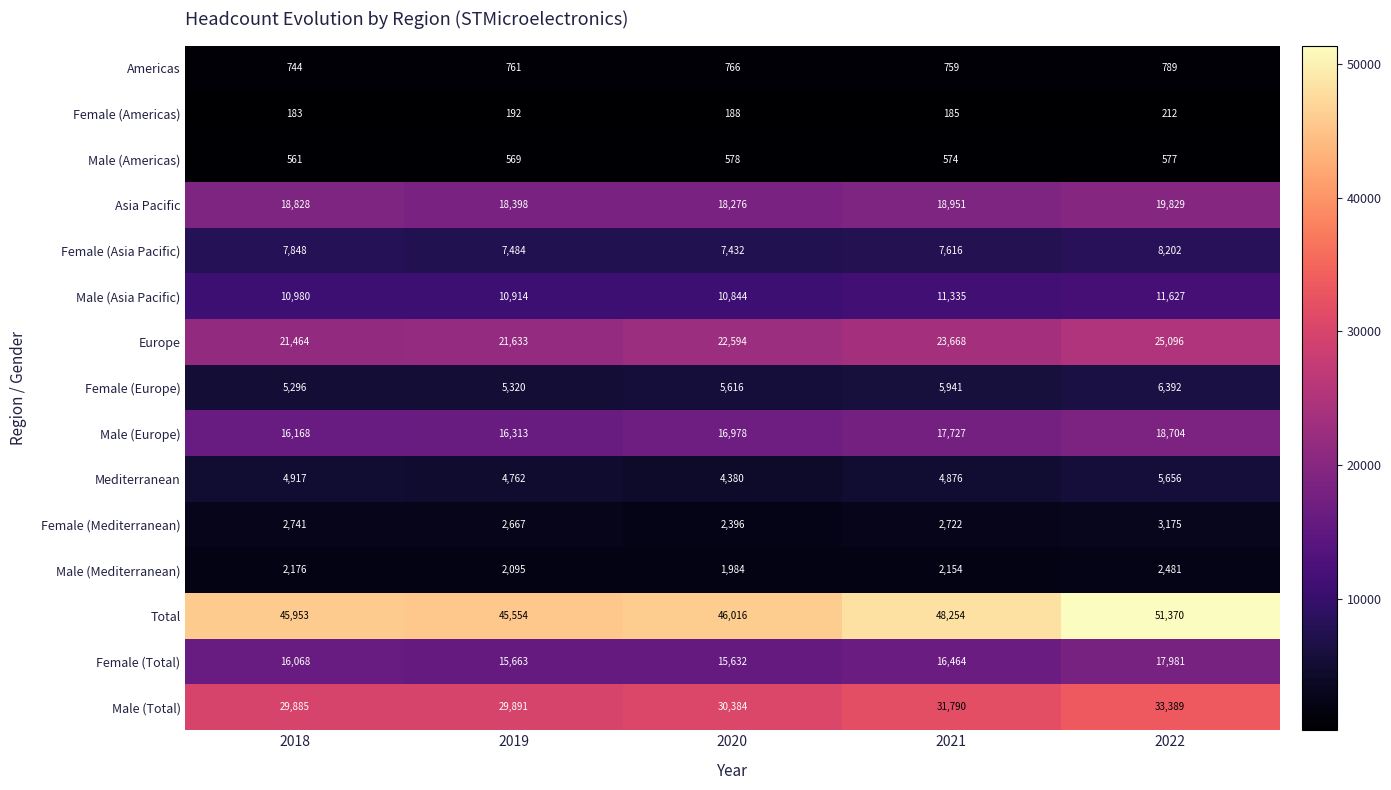

The Female (Total) series shows 8377 at 2018. True or false?

False